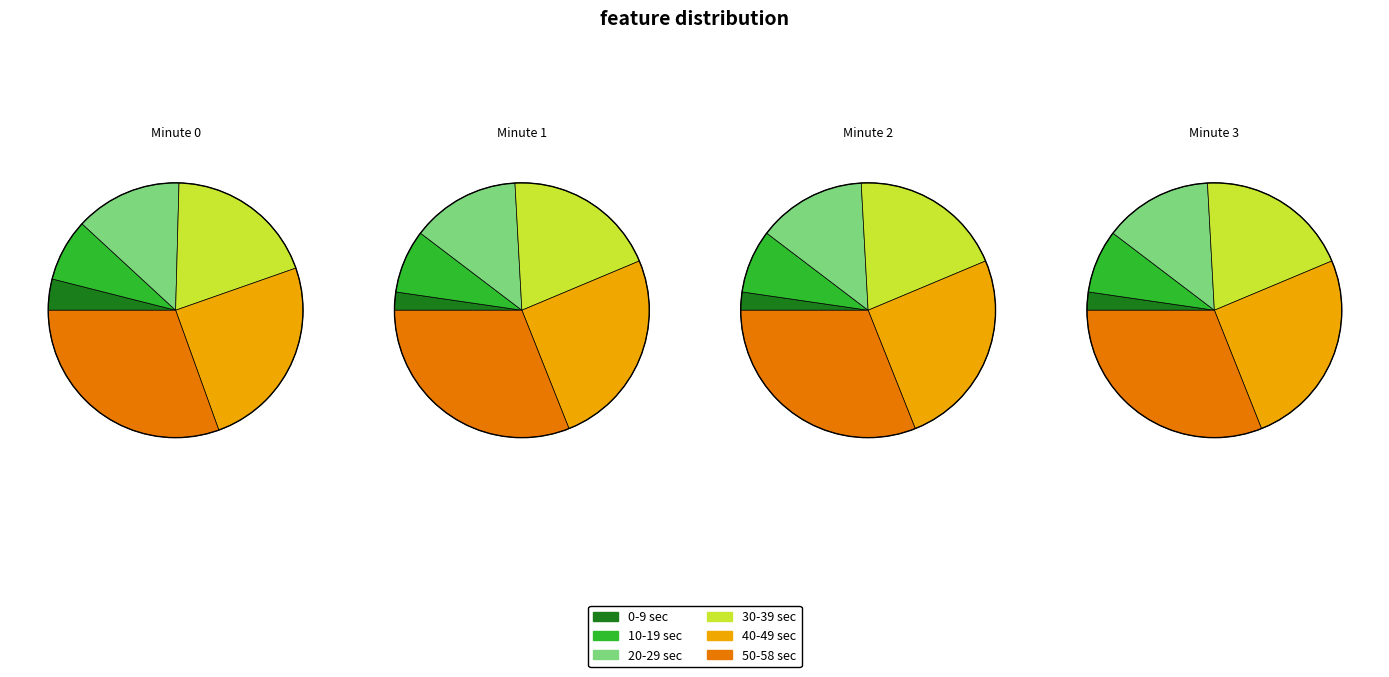

Which slice is the largest?

58